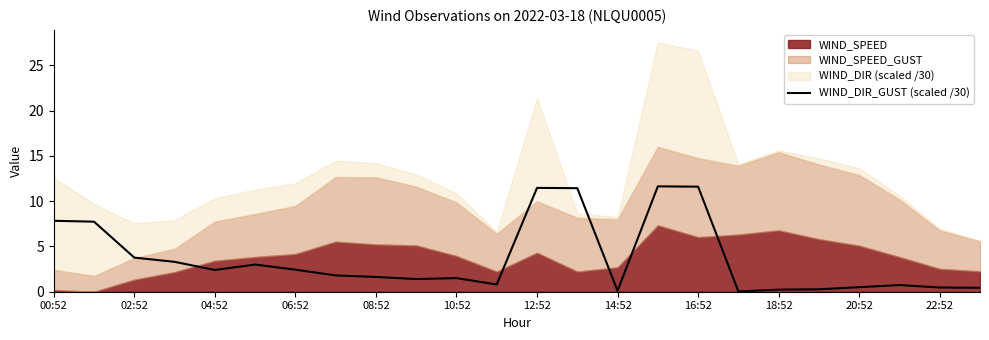

How many lines are shown in the chart?

1